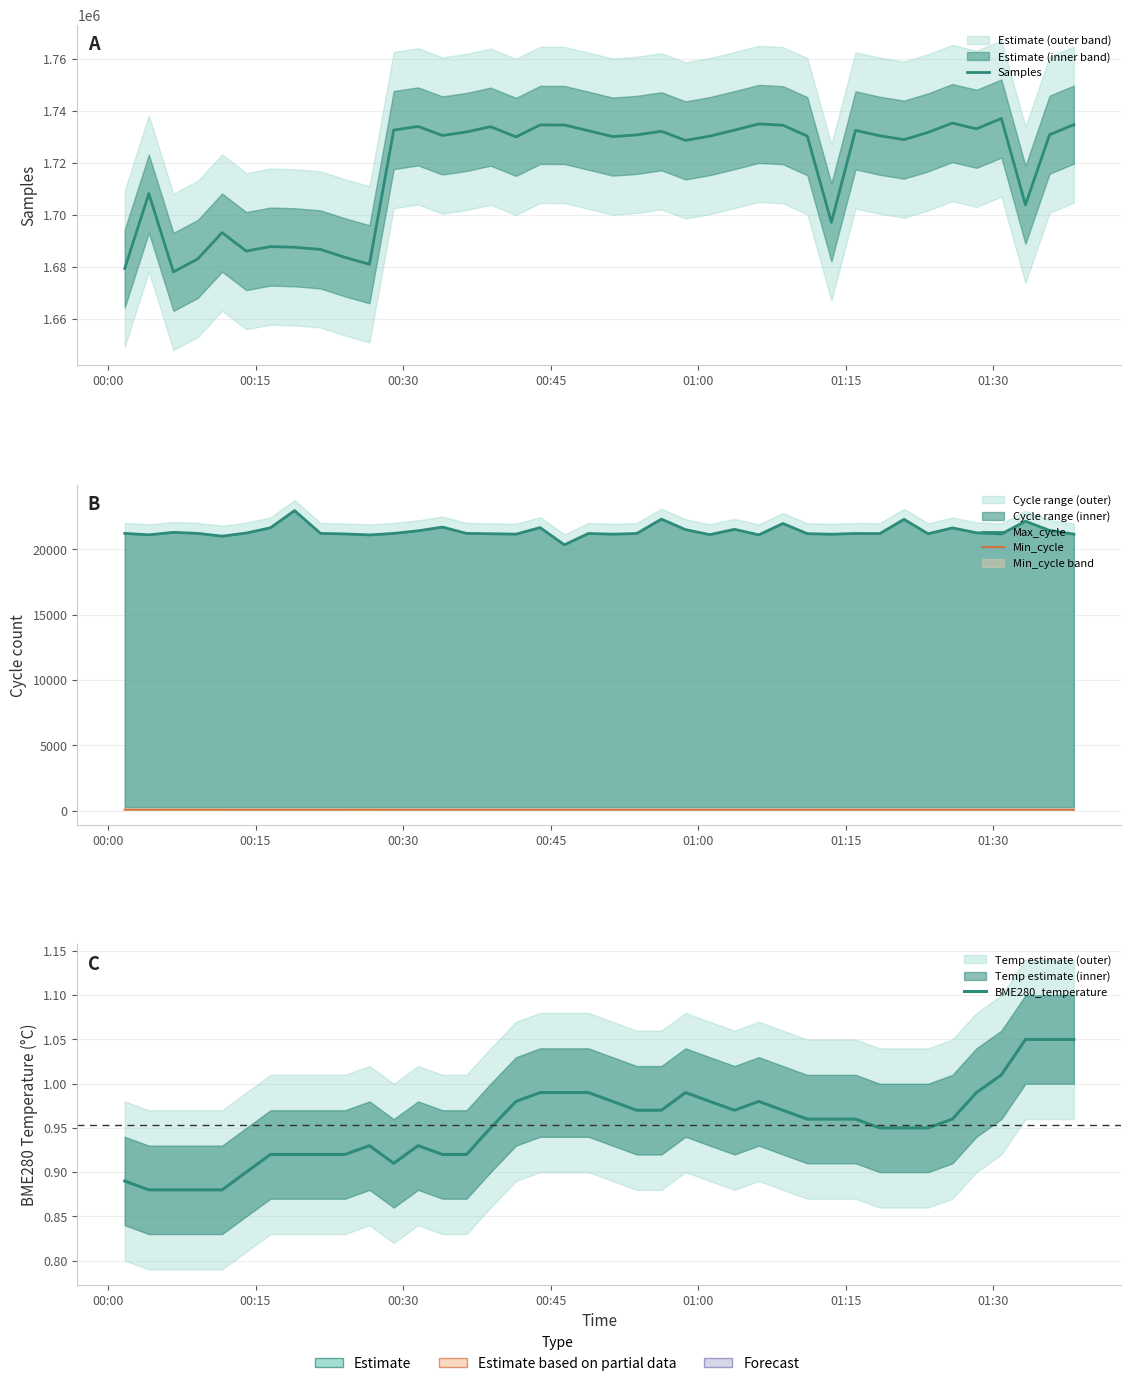

Is the value of Max_cycle at 37 greater than the value of BME280_temperature at 33?

Yes